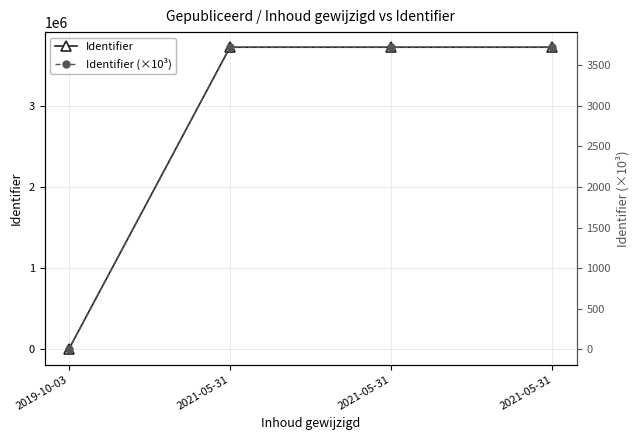

Which series changed the most between 2019-10-03 and 2021-05-31?

Identifier